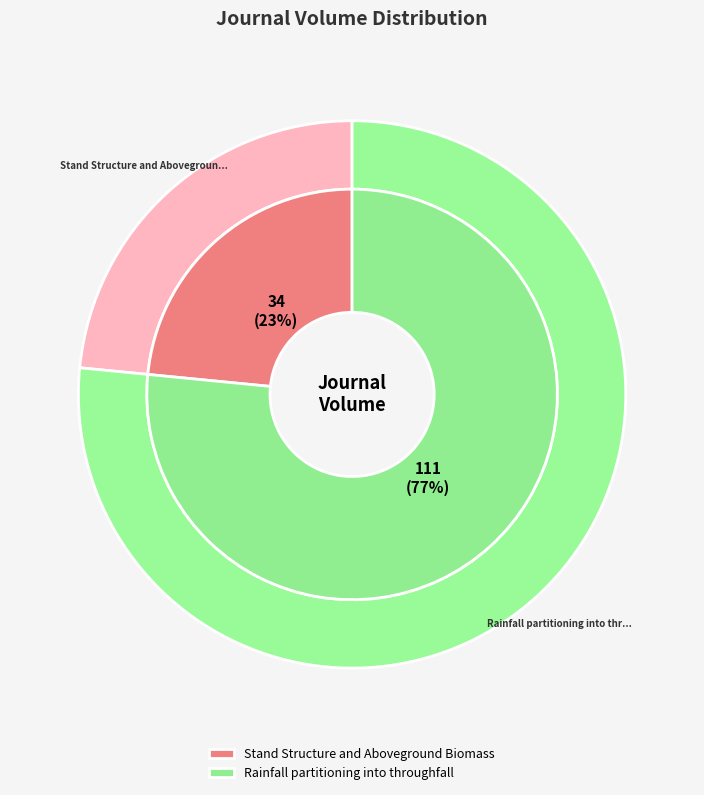

How many slices are in this pie chart?

2